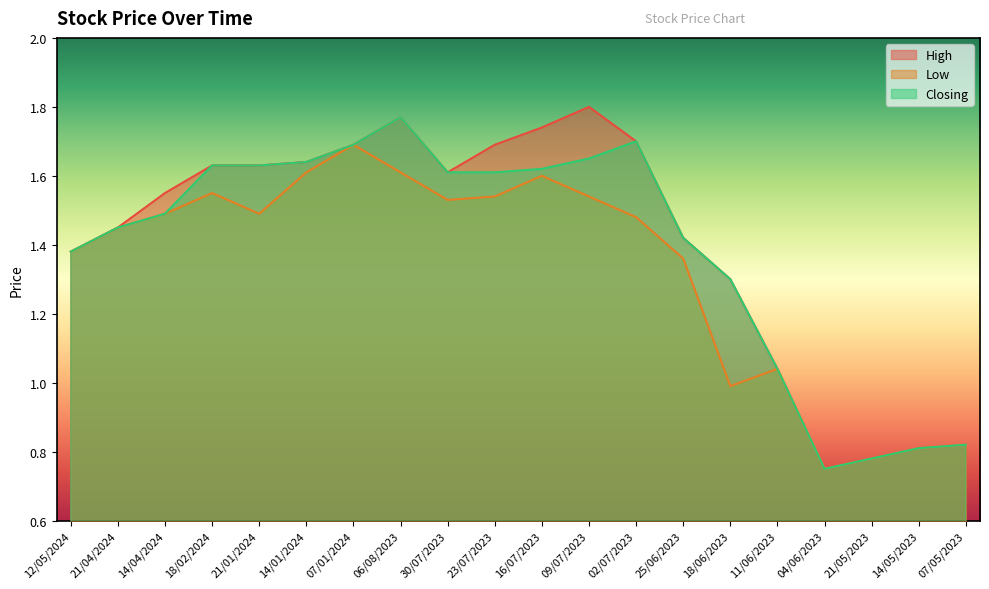

What is the average value of the Low series?

1.3